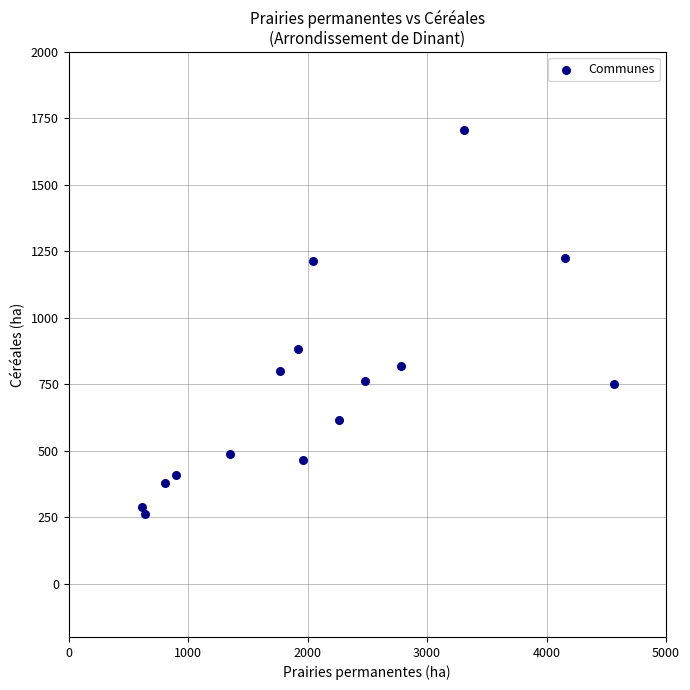

What Y value in the scatter plot is closest to 984?

884